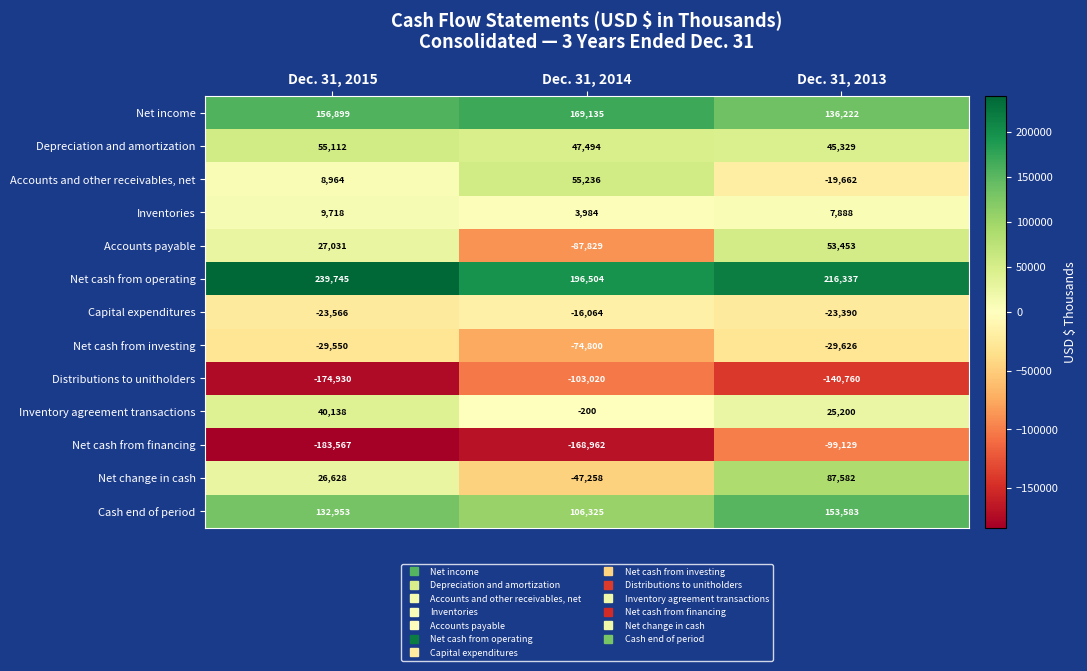

What is the difference between the second highest and minimum values in the Cash end of period series?

26628